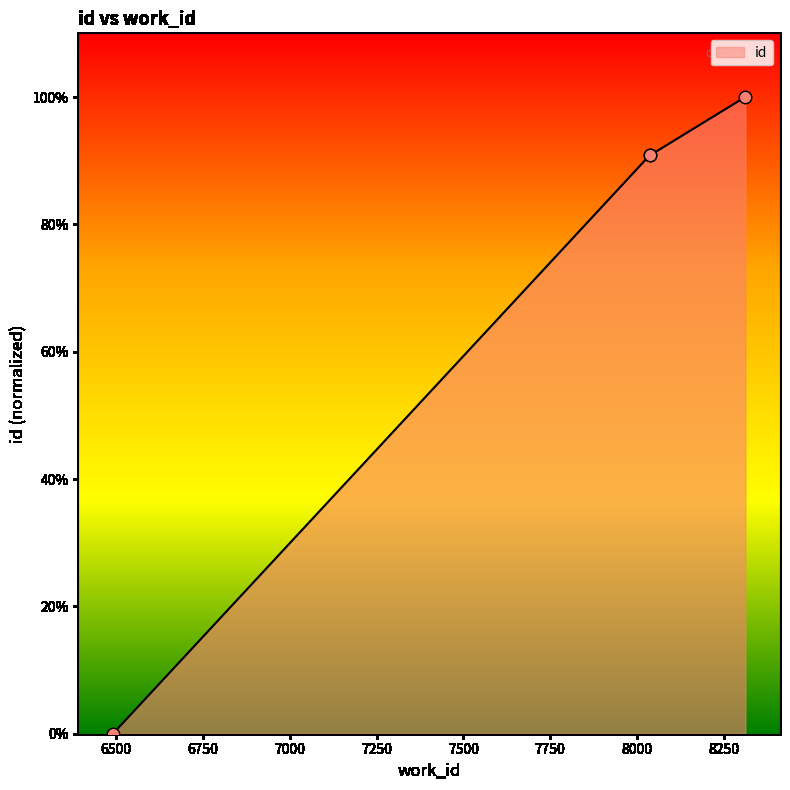

True or false: there are more than 2 points higher than both neighbors.

False